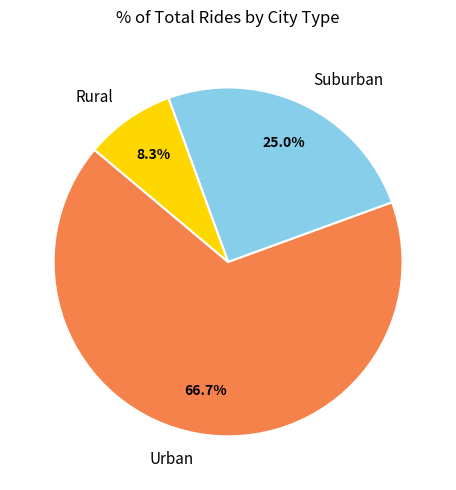

How many segments does this pie chart have?

3